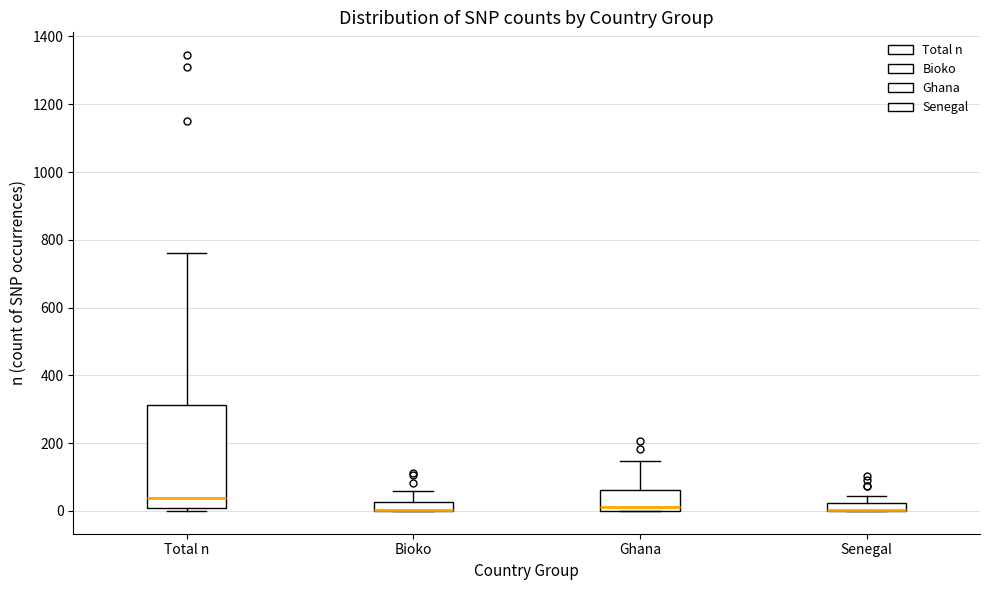

Where is the lower edge of the box for Total n on the y-axis? The values are not printed on the chart, so give them approximately, as read against the axis.

20